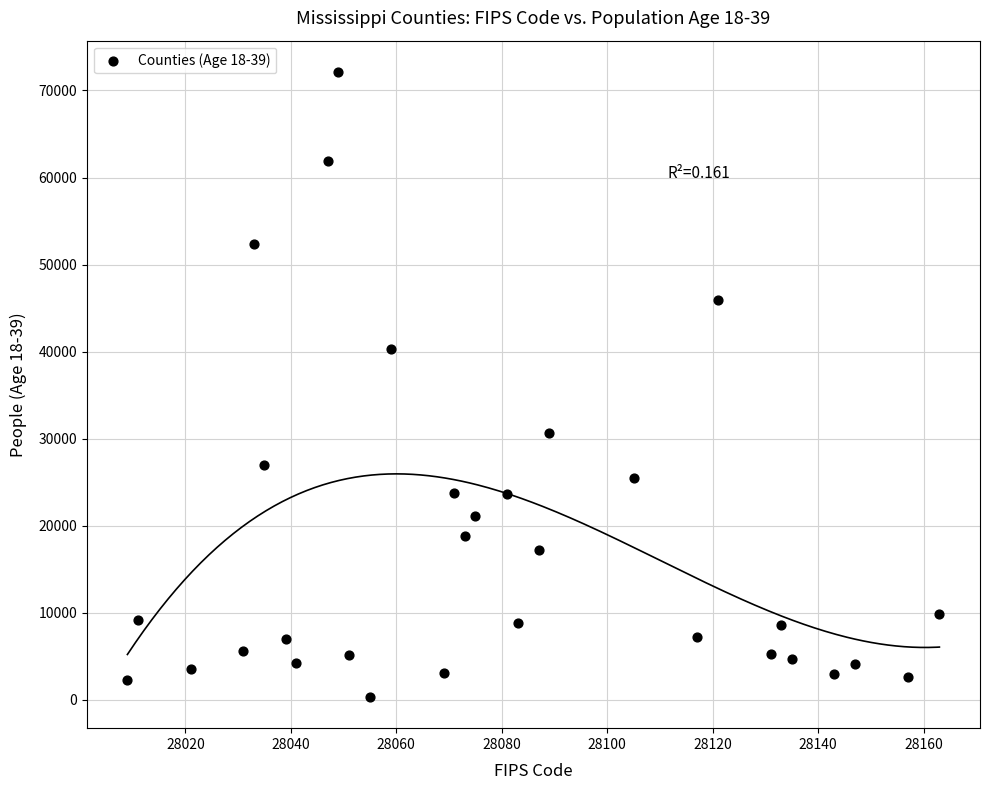

What is the range of X values (max minus min)?

154